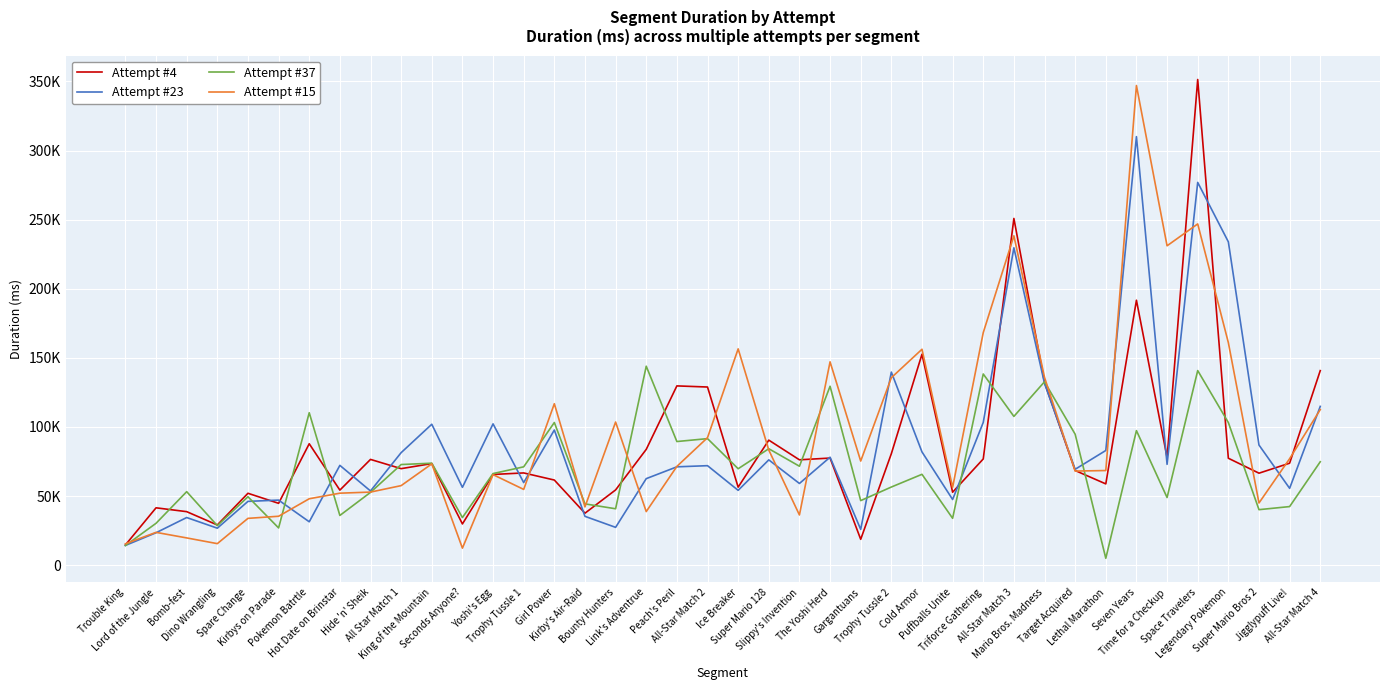

List the labels in order of Attempt #15 value, smallest first.

Seconds Anyone?, Trouble King, Dino Wrangling, Bomb-fest, Lord of the Jungle, Spare Change, Kirbys on Parade, Slippy's Invention, Link's Adventrue, Kirby's Air-Raid, Super Mario Bros 2, Pokemon Batrtle, Hot Date on Brinstar, Hide 'n' Sheik, Trophy Tussle 1, Puffballs Unite, All Star Match 1, Yoshi's Egg, Target Acquired, Lethal Marathon, Peach's Peril, King of the Mountain, Gargantuans, Jigglypuff Live!, Super Mario 128, All-Star Match 2, Bounty Hunters, All-Star Match 4, Girl Power, Trophy Tussle 2, Mario Bros. Madness, The Yoshi Herd, Cold Armor, Ice Breaker, Legendary Pokemon, Triforce Gathering, Time for a Checkup, All-Star Match 3, Space Travelers, Seven Years